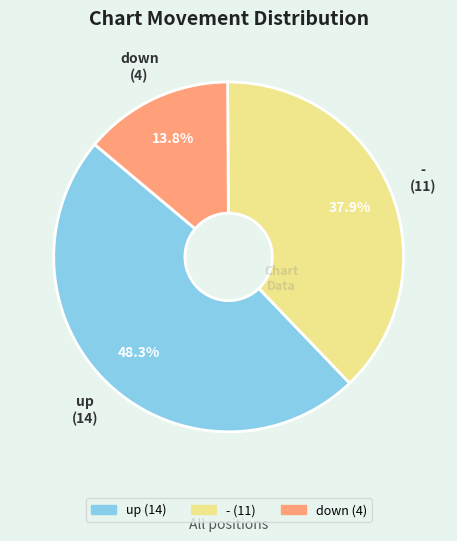

Does up account for over 50% of the chart?

No